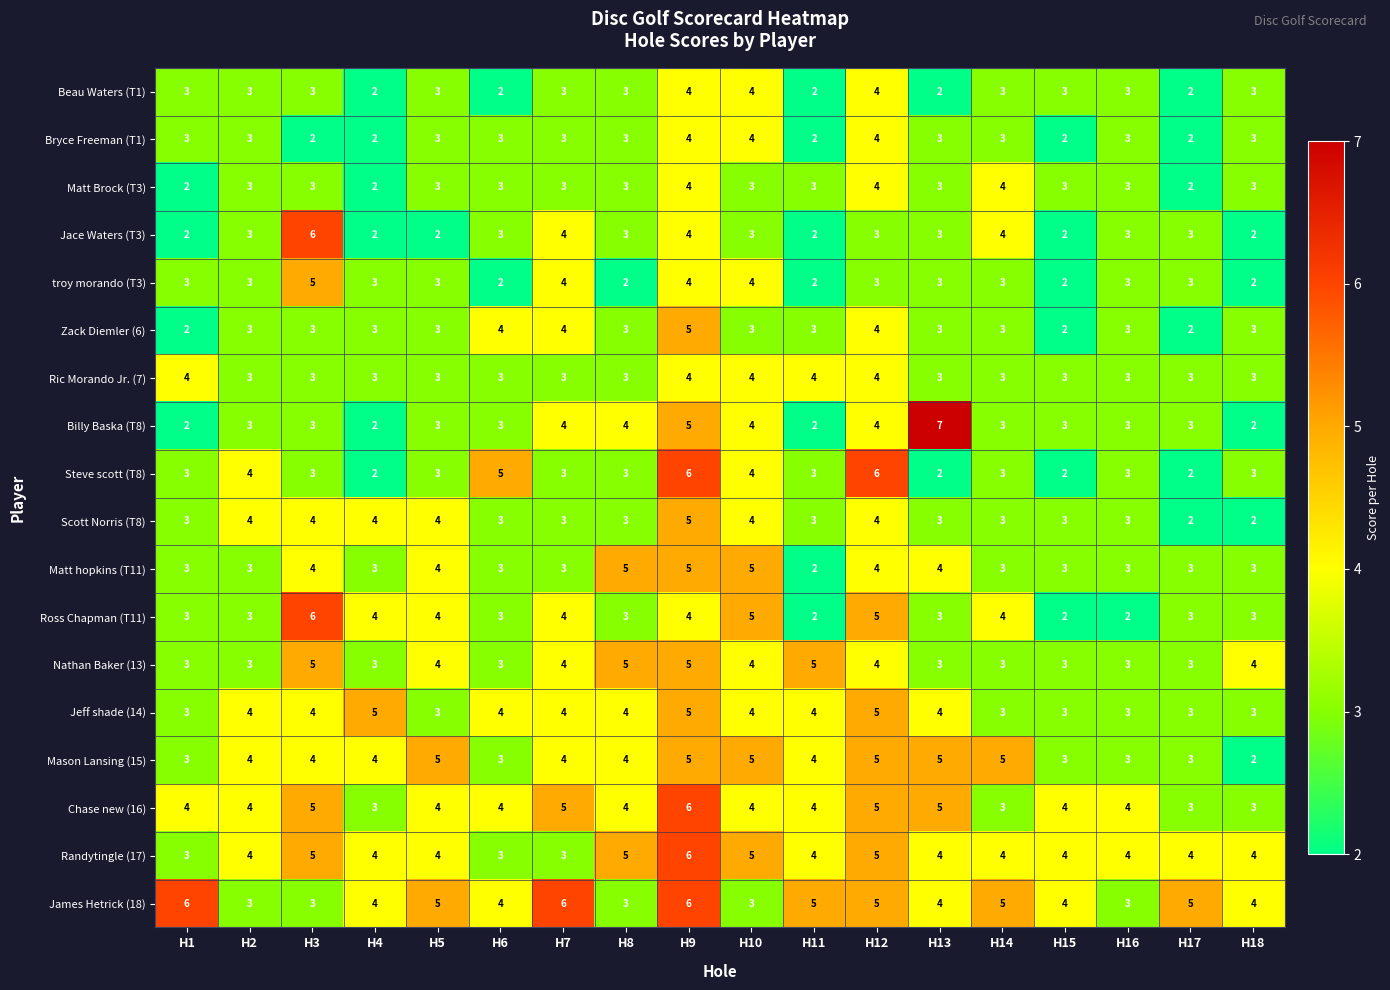

Count the James Hetrick (18) values in the range 3 to 5.

15